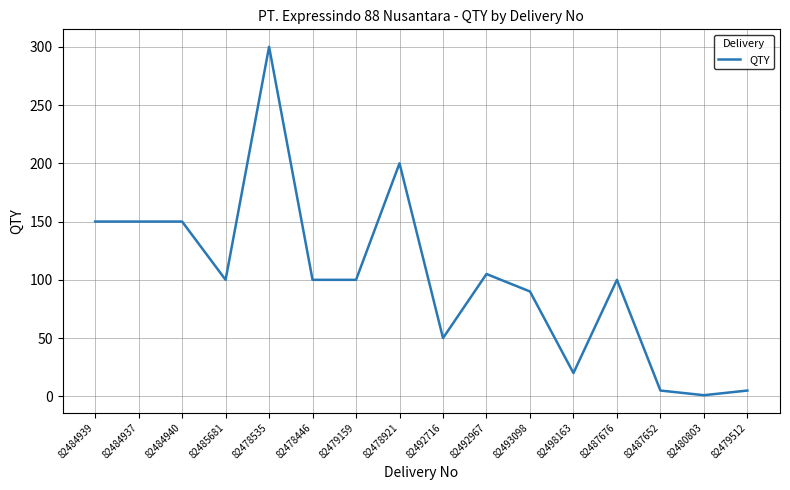

What is the difference between the maximum and minimum values?

299